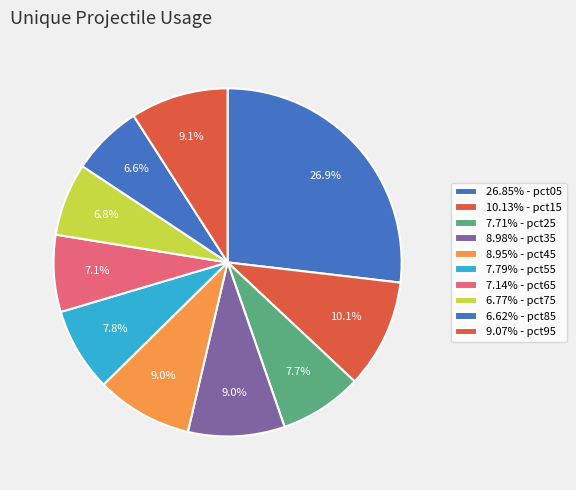

Count the number of slices in the pie.

10